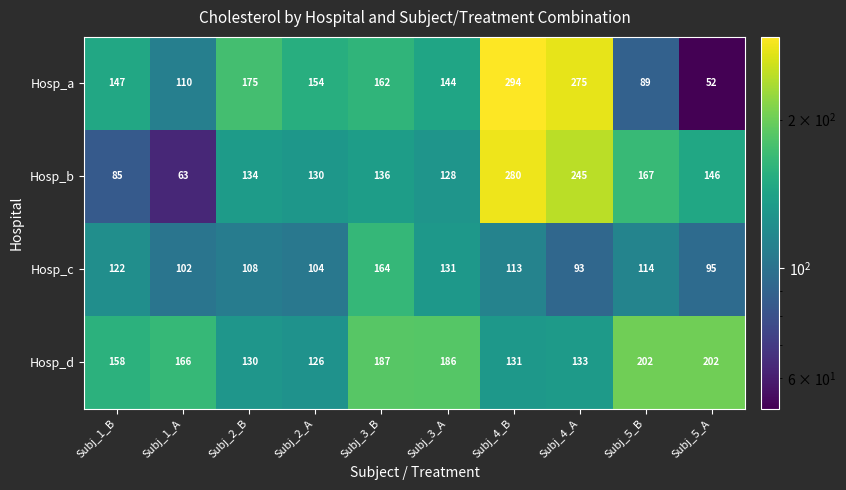

Rank the series by their maximum value, from highest to lowest.

Hosp_a, Hosp_b, Hosp_d, Hosp_c